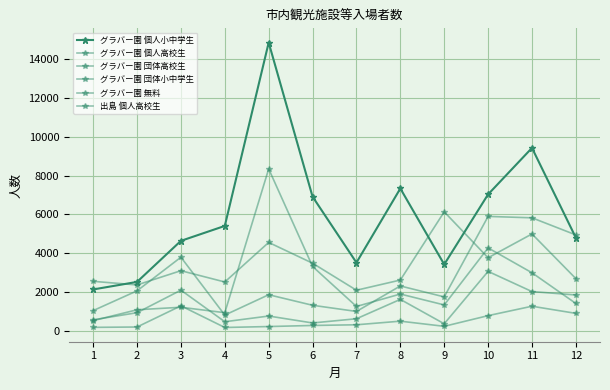

Does the chart display data point markers on the line(s)?

Yes